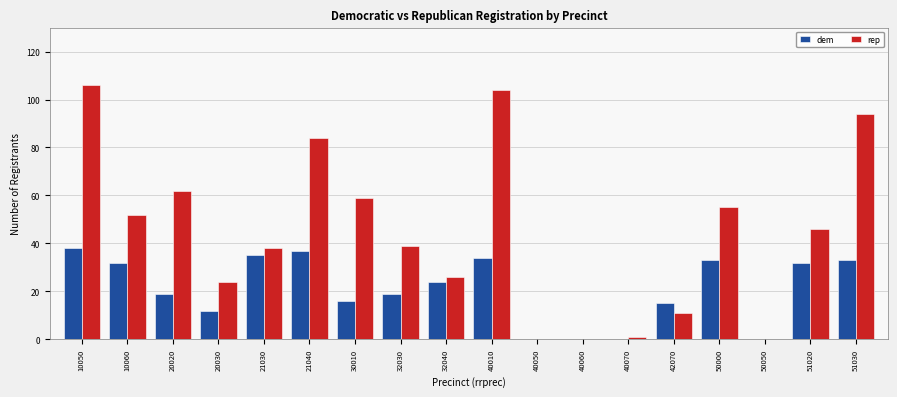

What is the sum of the dem values at 50050 and 20030?

12